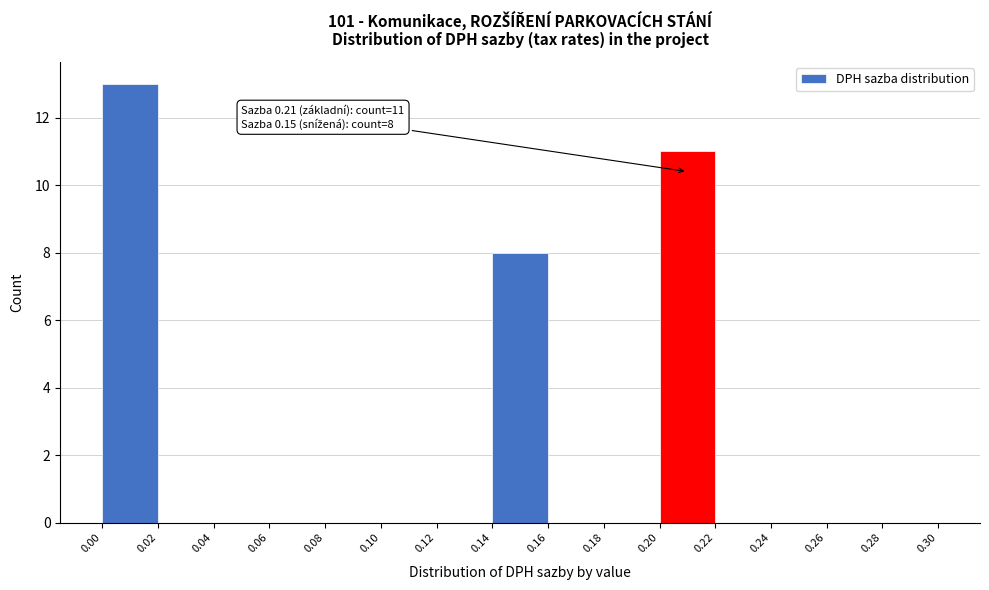

Which range on the x-axis has the tallest bar?

0.00 to 0.02